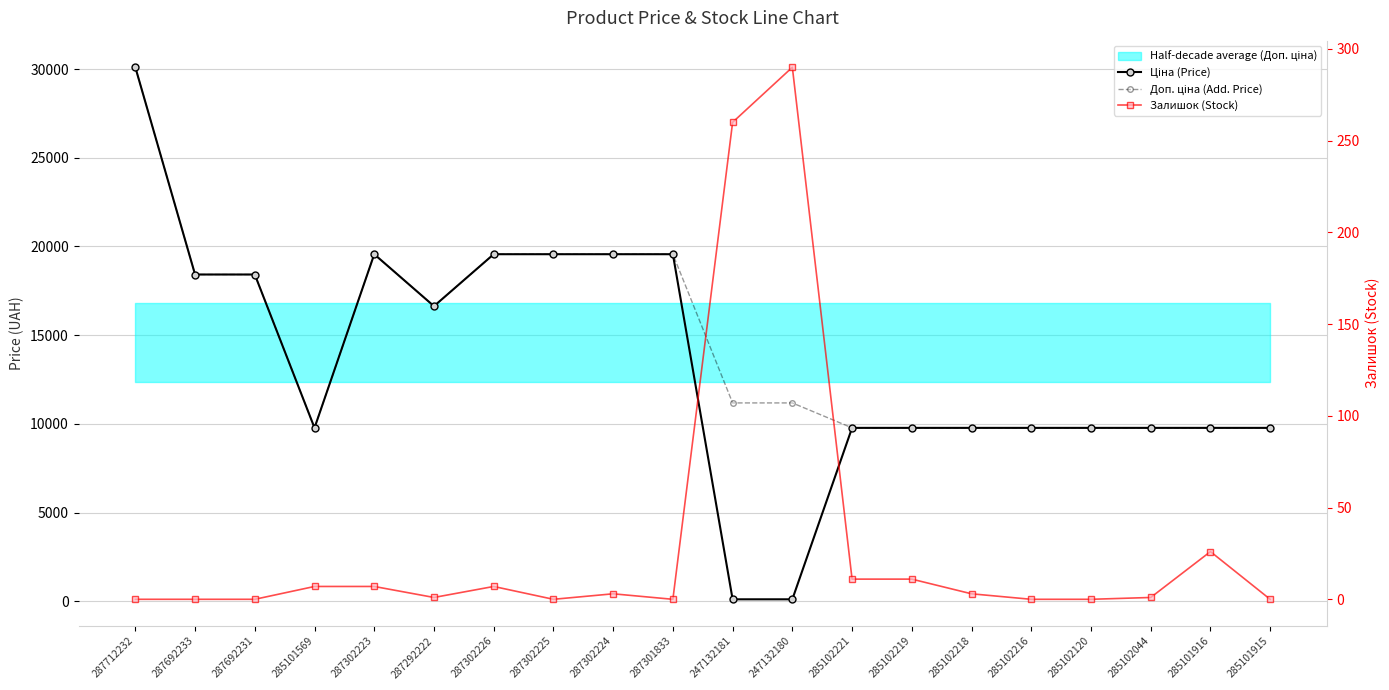

How many intersections are there between Залишок (Stock) and Ціна (Price)?

2